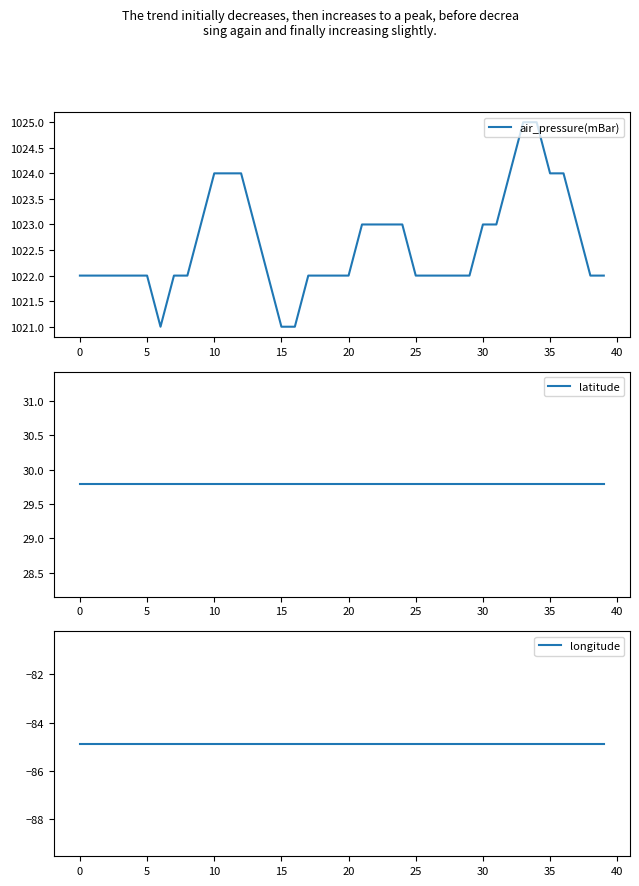

What is the average value of the air_pressure(mBar) series?

1022.6